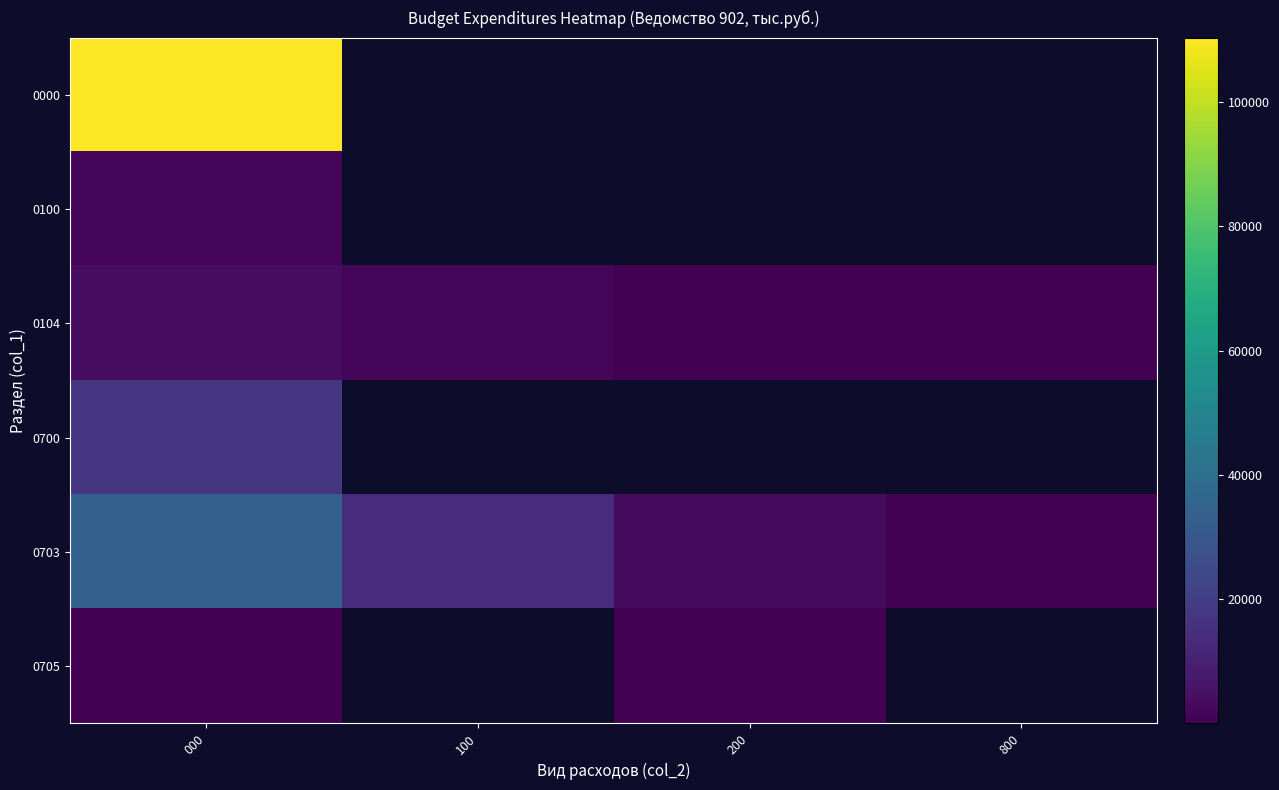

At which category is the sum across all series the highest?

000